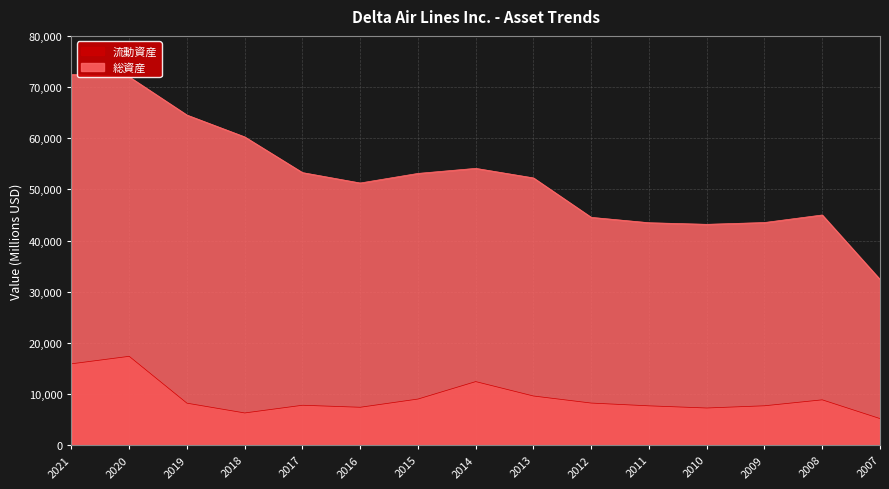

What are all the series names shown in the legend?

流動資産, 総資産